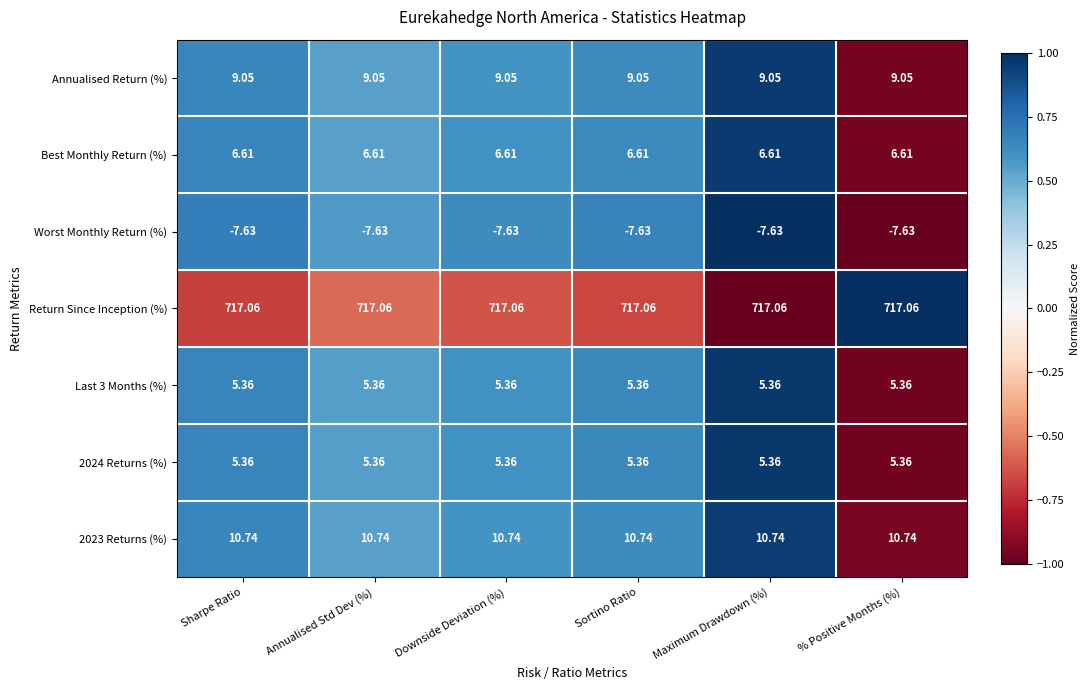

Which series has the largest total across all categories?

Return Since Inception (%)